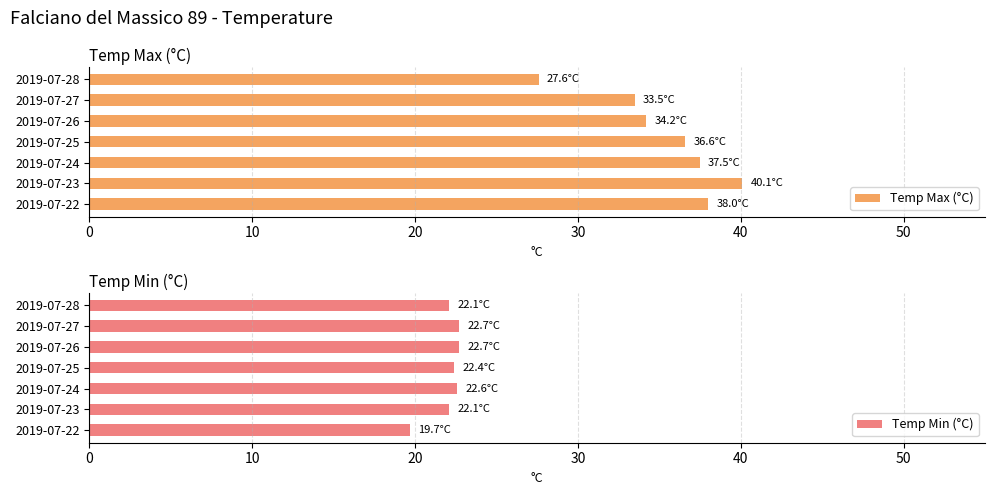

What is the sum of all Temp Max (°C) values?

247.5